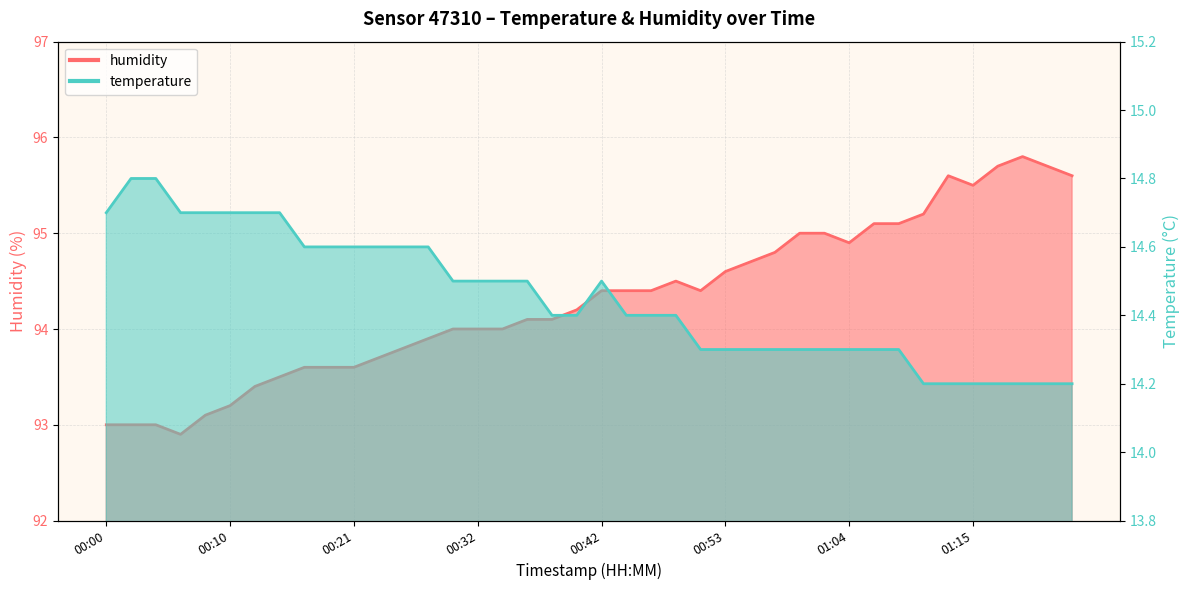

Reading left to right, transcribe all the data shown in this chart.

temperature: 00:00=14.7	00:02=14.8	00:04=14.8	00:06=14.7	00:08=14.7	00:10=14.7	00:12=14.7	00:15=14.7	00:17=14.6	00:19=14.6	00:21=14.6	00:23=14.6	00:25=14.6	00:27=14.6	00:30=14.5	00:32=14.5	00:34=14.5	00:36=14.5	00:38=14.4	00:40=14.4	00:42=14.5	00:44=14.4	00:47=14.4	00:49=14.4	00:51=14.3	00:53=14.3	00:55=14.3	00:57=14.3	00:59=14.3	01:01=14.3	01:04=14.3	01:06=14.3	01:08=14.3	01:10=14.2	01:12=14.2	01:15=14.2	01:17=14.2	01:19=14.2	01:21=14.2	01:24=14.2
humidity: 00:00=93.0	00:02=93.0	00:04=93.0	00:06=92.9	00:08=93.1	00:10=93.2	00:12=93.4	00:15=93.5	00:17=93.6	00:19=93.6	00:21=93.6	00:23=93.7	00:25=93.8	00:27=93.9	00:30=94.0	00:32=94.0	00:34=94.0	00:36=94.1	00:38=94.1	00:40=94.2	00:42=94.4	00:44=94.4	00:47=94.4	00:49=94.5	00:51=94.4	00:53=94.6	00:55=94.7	00:57=94.8	00:59=95.0	01:01=95.0	01:04=94.9	01:06=95.1	01:08=95.1	01:10=95.2	01:12=95.6	01:15=95.5	01:17=95.7	01:19=95.8	01:21=95.7	01:24=95.6